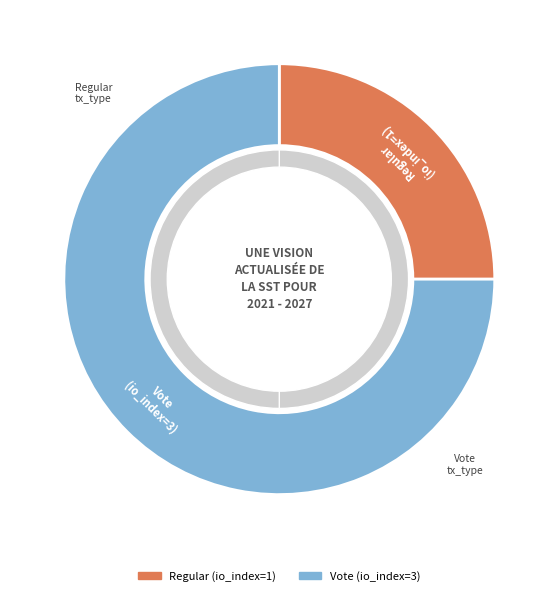

Which slice is the smallest?

Regular